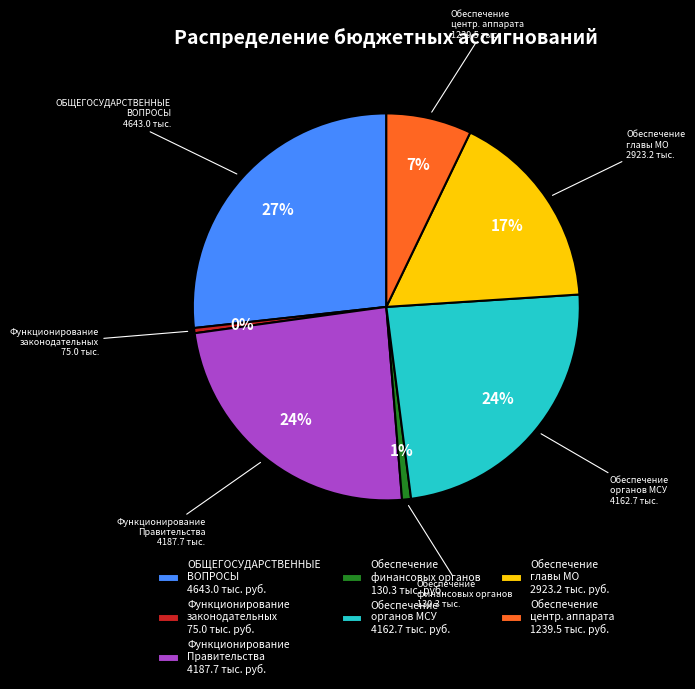

Which has a higher value, Обеспечение органов МСУ or ОБЩЕГОСУДАРСТВЕННЫЕ ВОПРОСЫ?

ОБЩЕГОСУДАРСТВЕННЫЕ ВОПРОСЫ